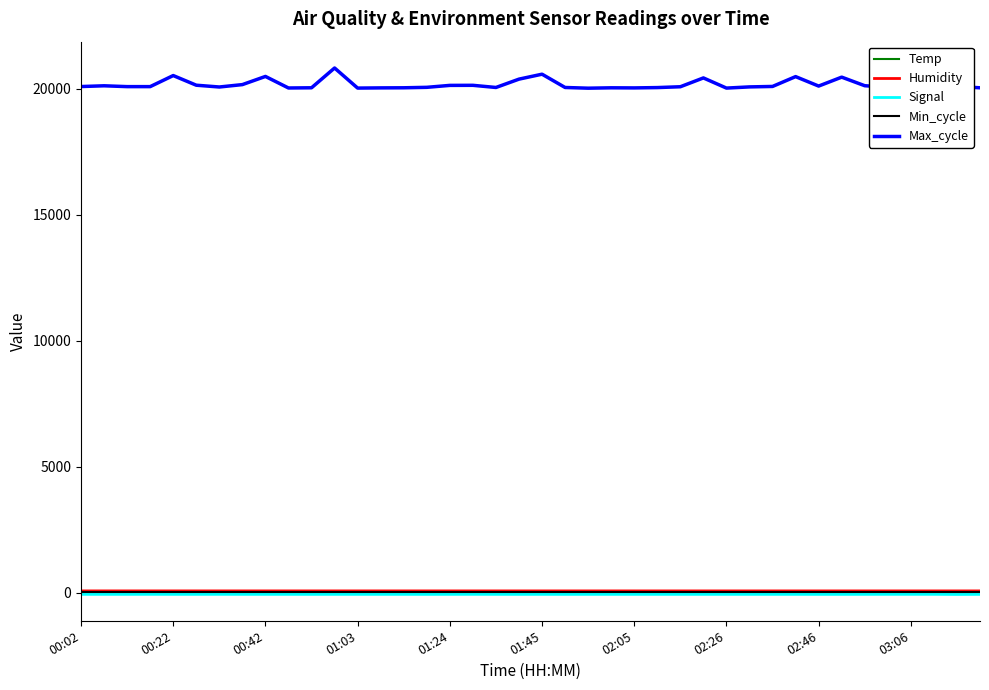

True or false: Humidity and Max_cycle intersect in this chart.

False